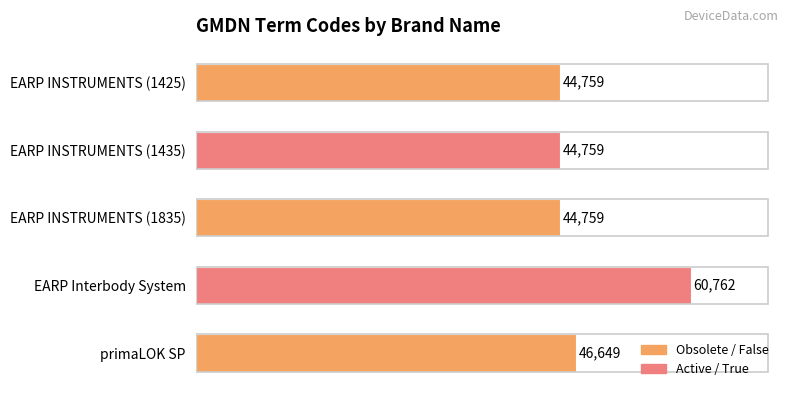

What is the ratio of the value at EARP INSTRUMENTS (1835) to the value at EARP INSTRUMENTS (1435)?

1.0